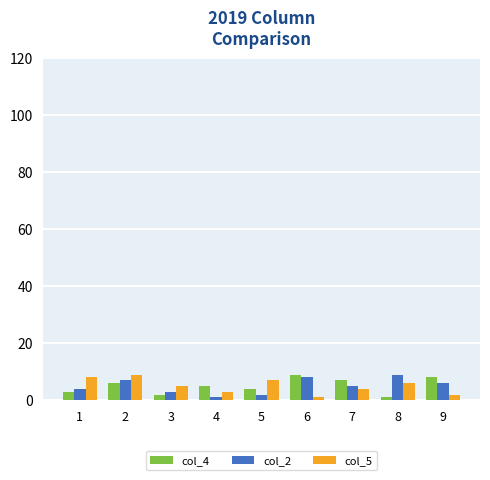

Is it true that col_2 equals 2 at 5?

True